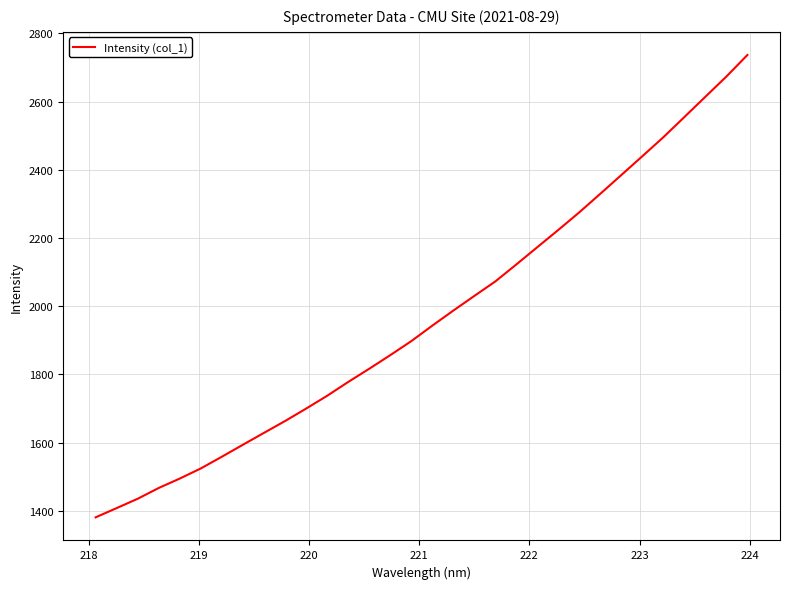

True or false: the data has more than 2 interior local peaks.

False